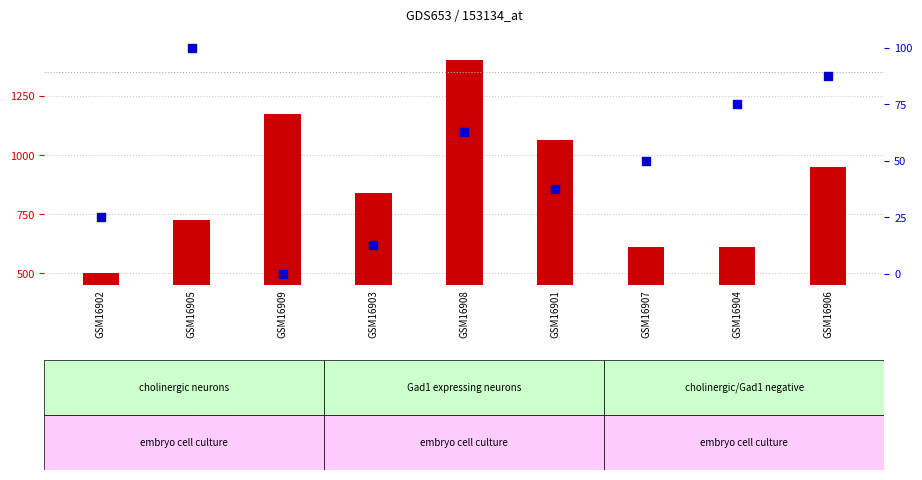

What are all the series names shown in the legend?

count, percentile rank within the sample